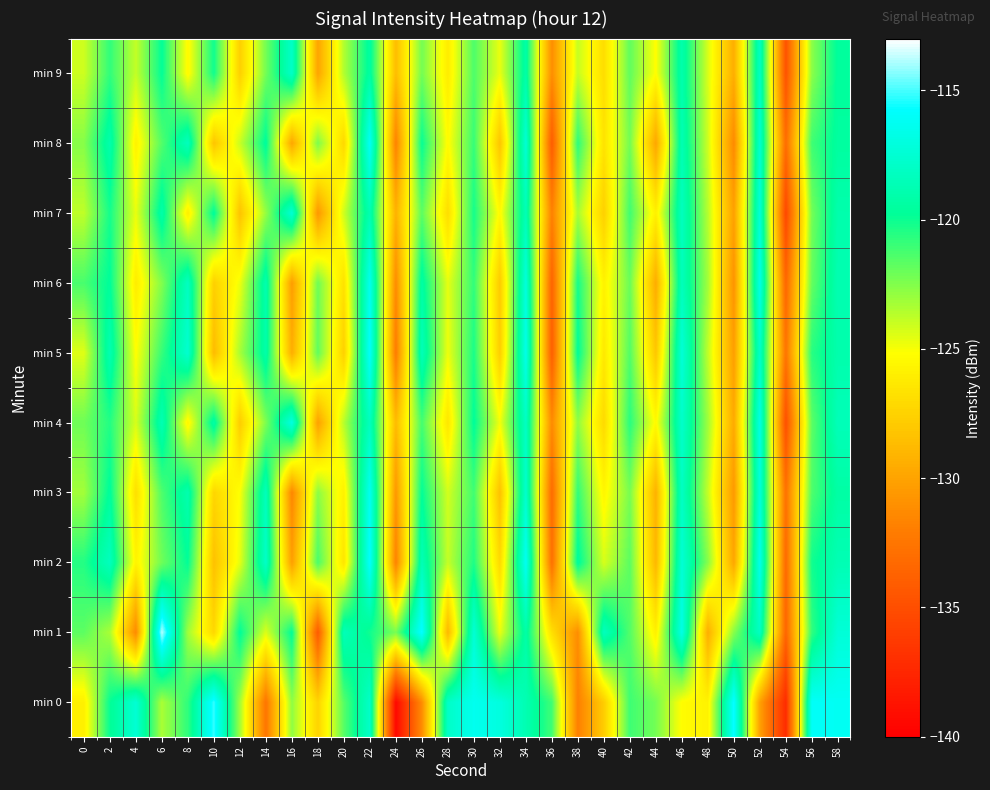

What is the spread (max minus min) of values at 20?

9.1